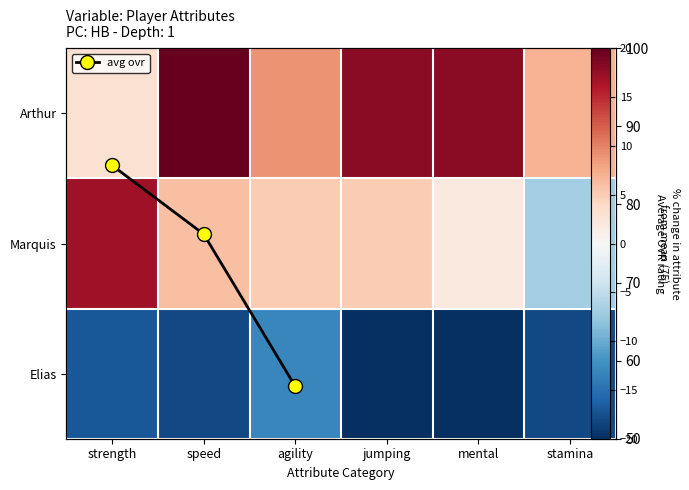

How many data points in Marquis are above 5?

2